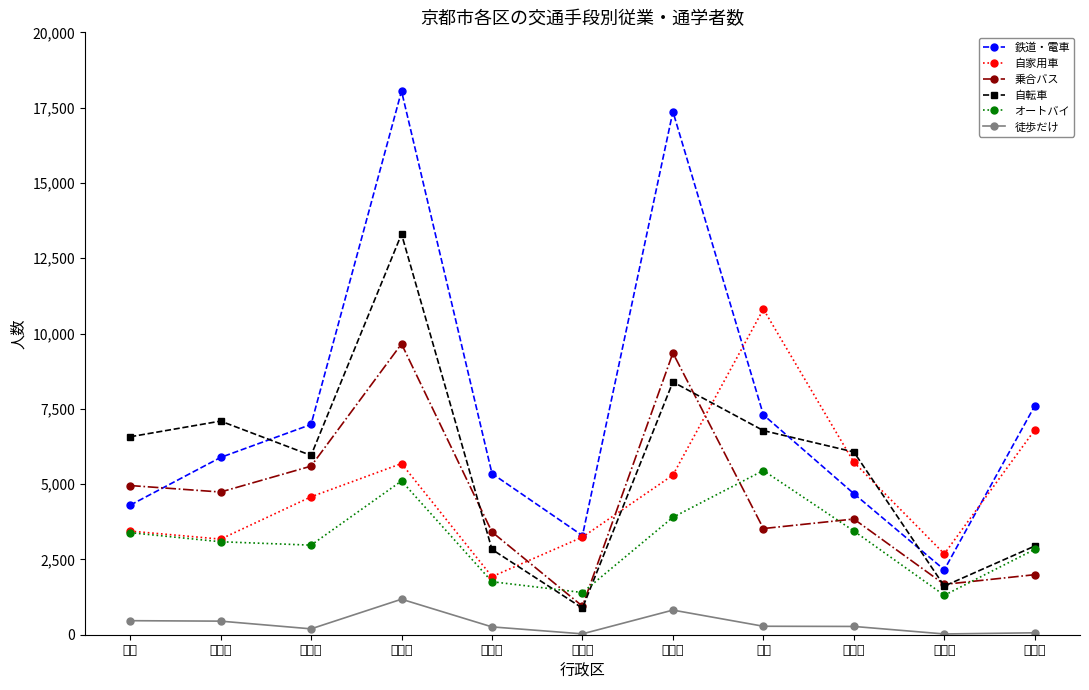

What is the lowest value of the 自家用車 series?

1928